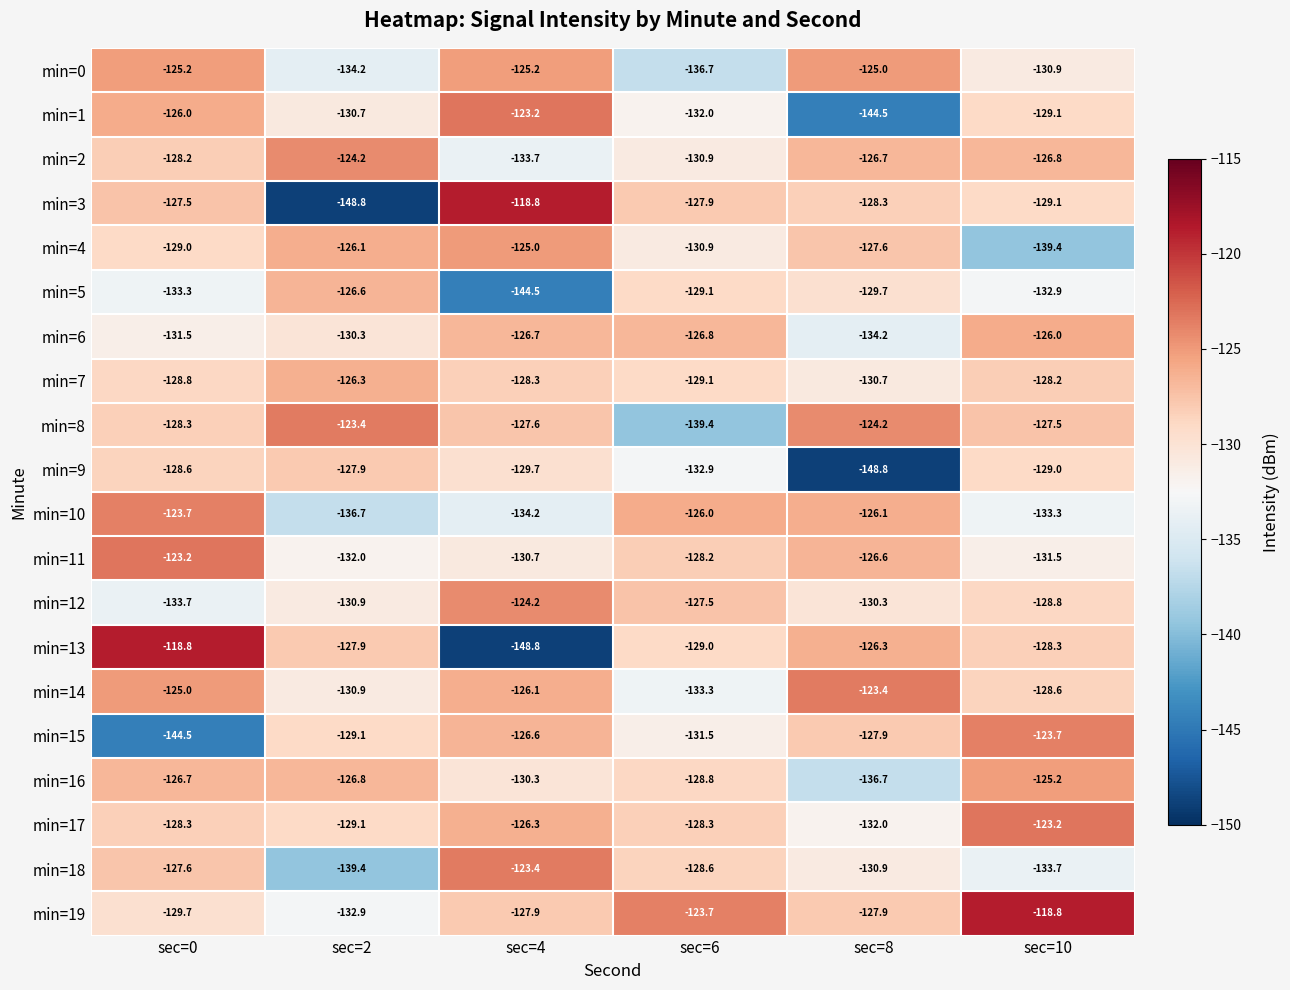

What is the sum of the min=3 values at sec=2 and sec=8?

-277.1